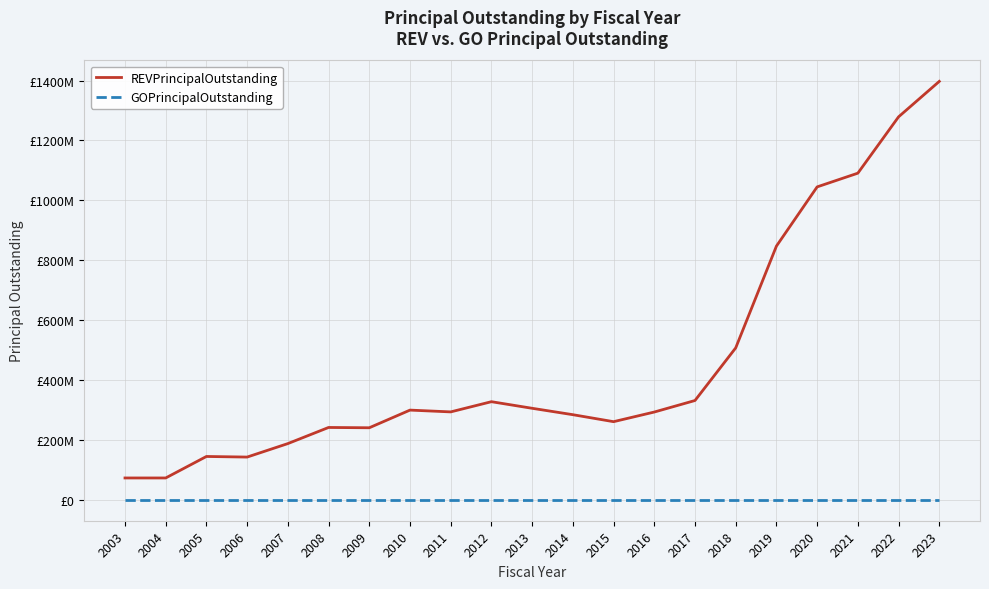

Read the REVPrincipalOutstanding value at 2008.

241600000